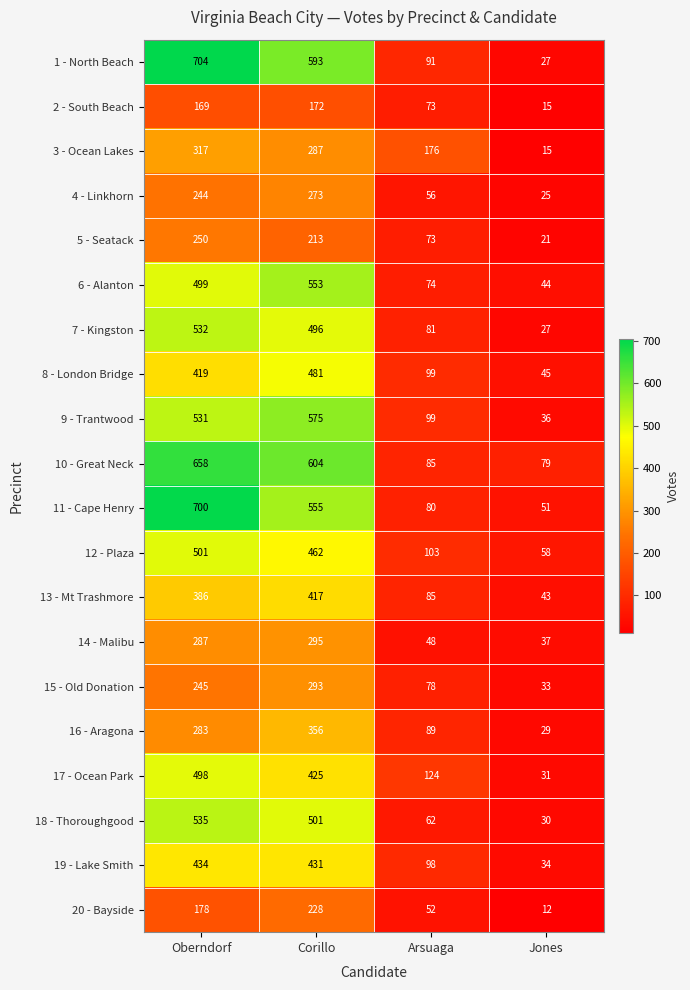

What is the average value of the 20 - Bayside series?

118